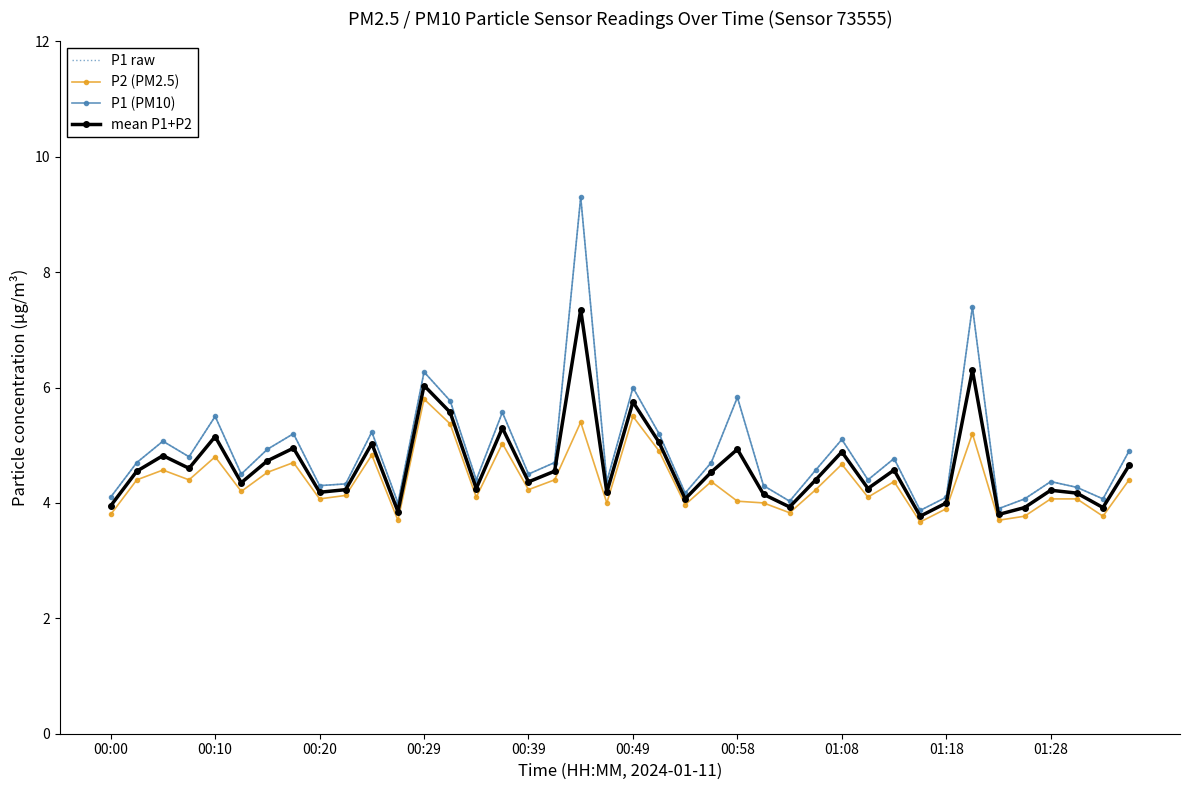

What is the difference between the second highest and minimum values in the P1 raw series?

3.5